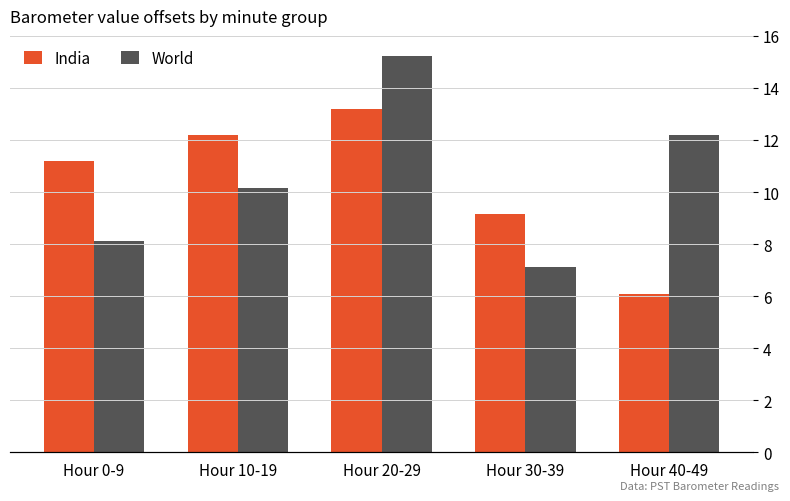

Which label corresponds to the smallest value in the chart?

Hour 40-49